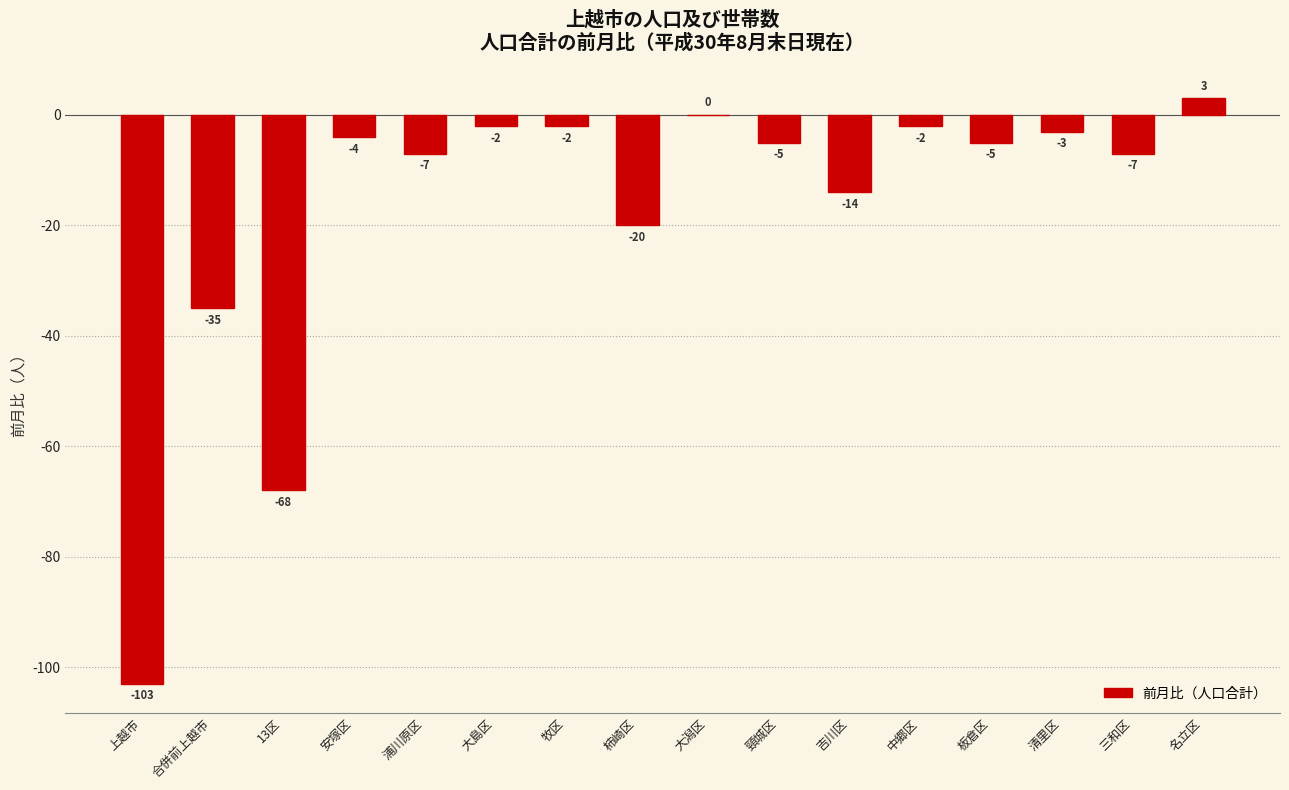

Reading left to right, list all the values displayed in this chart.

上越市=-103	合併前上越市=-35	13区=-68	安塚区=-4	浦川原区=-7	大島区=-2	牧区=-2	柿崎区=-20	大潟区=0	頸城区=-5	吉川区=-14	中郷区=-2	板倉区=-5	清里区=-3	三和区=-7	名立区=3